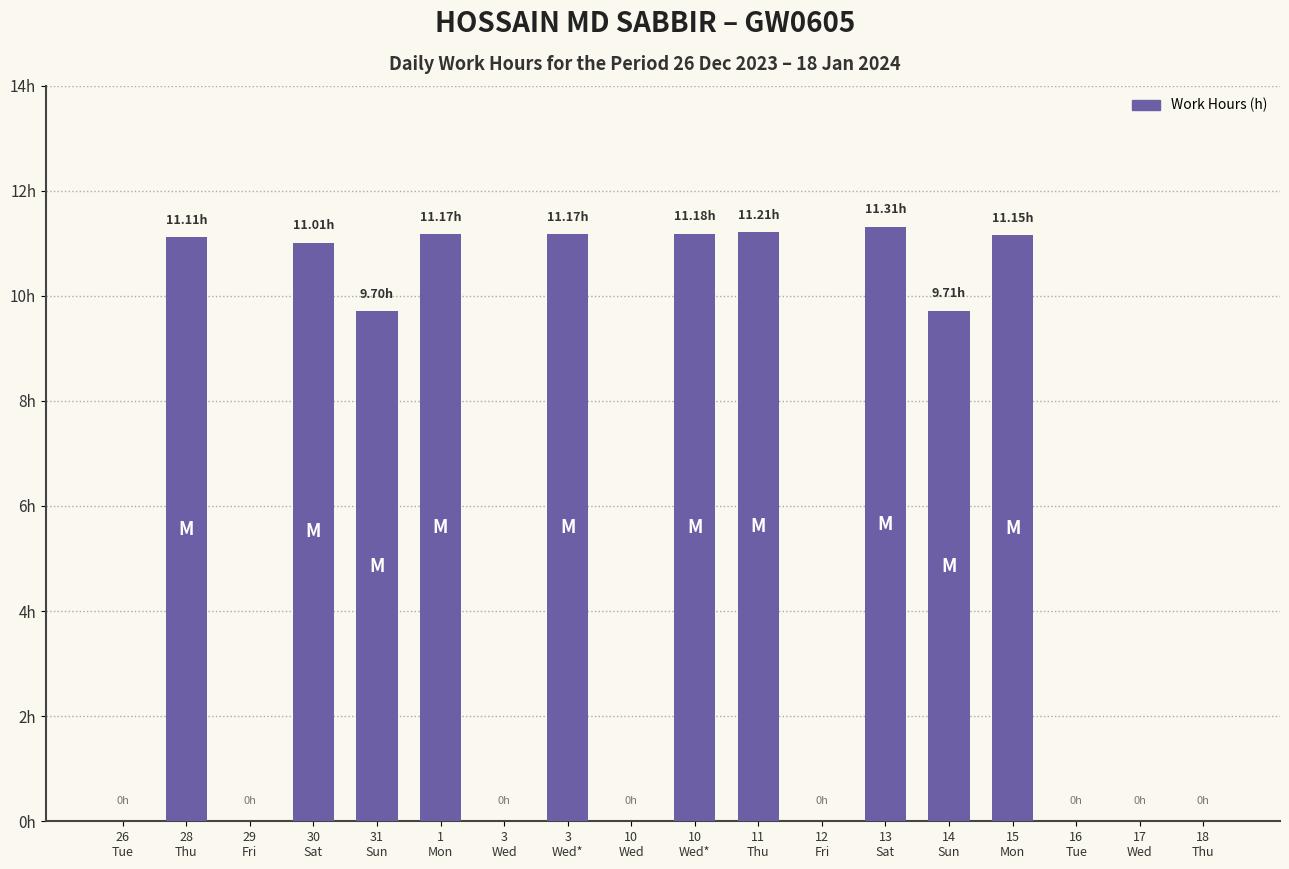

List the labels in order of value, largest first.

13
Sat, 11
Thu, 10
Wed*, 1
Mon, 3
Wed*, 15
Mon, 28
Thu, 30
Sat, 14
Sun, 31
Sun, 26
Tue, 29
Fri, 3
Wed, 10
Wed, 12
Fri, 16
Tue, 17
Wed, 18
Thu